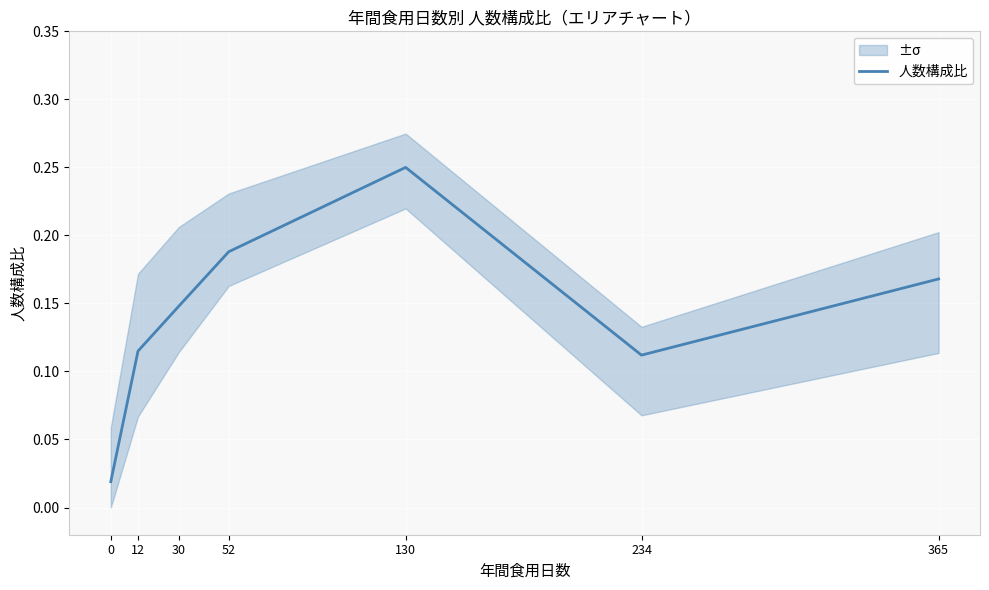

Rank the categories by value from lowest to highest.

0, 234, 12, 30, 365, 52, 130